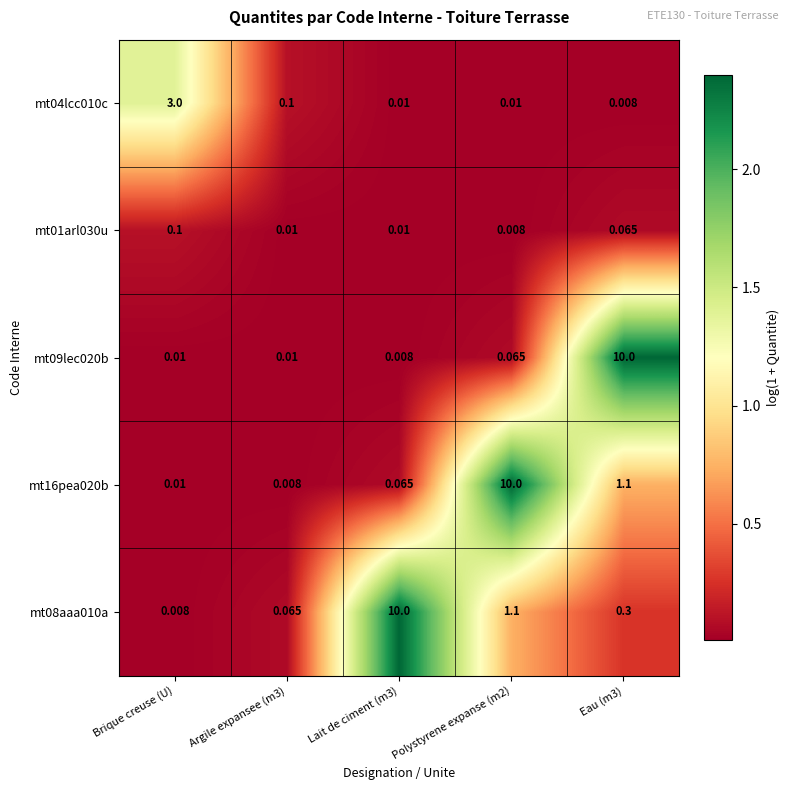

Is the value of mt01arl030u at Brique creuse (U) greater than the value of mt04lcc010c at Lait de ciment (m3)?

Yes